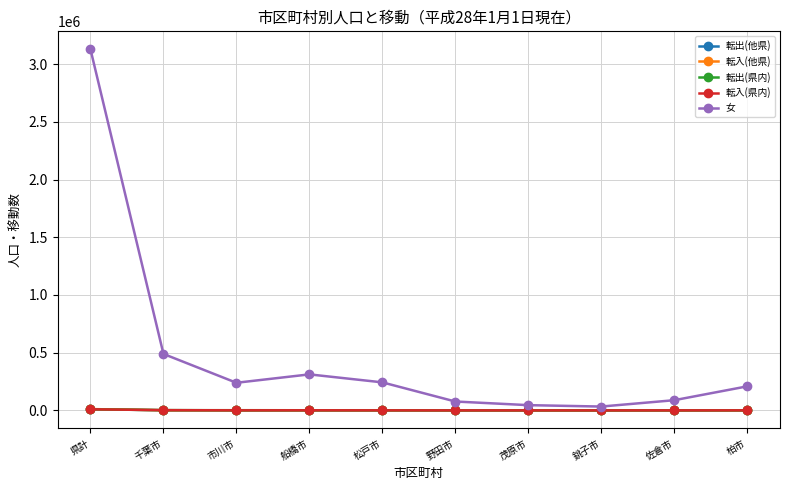

How many times do 転出(他県) and 転入(他県) cross each other?

3